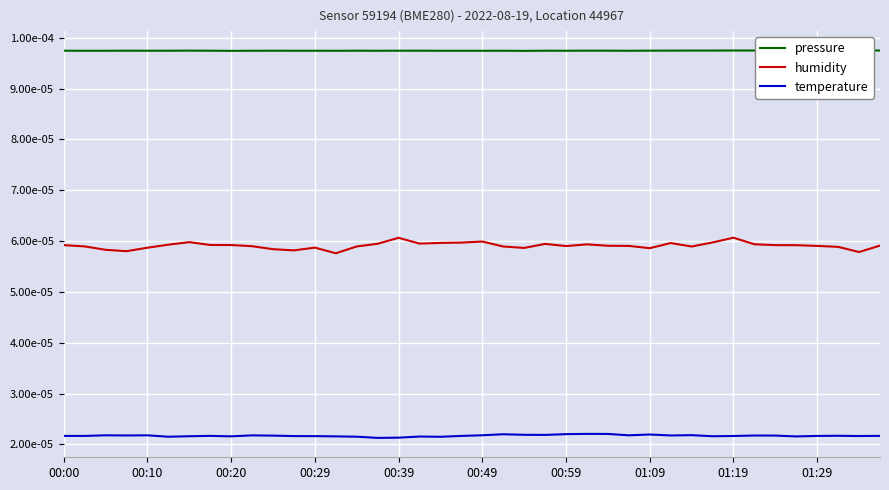

Does the chart display data point markers on the line(s)?

No